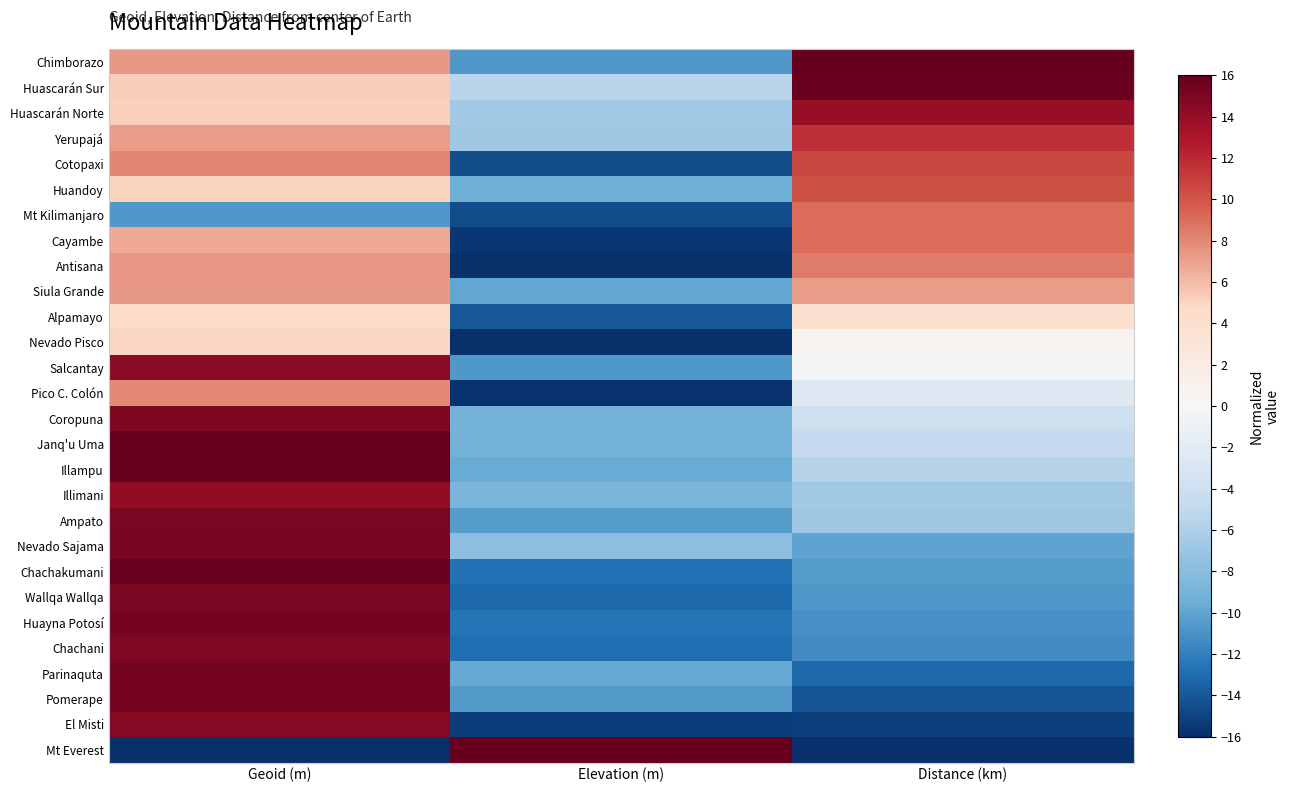

Reading left to right, transcribe all the data shown in this chart.

Chimborazo: Geoid (m)=7.4	Elevation (m)=-10.7	Distance (km)=16.0
Huascarán Sur: Geoid (m)=5.3	Elevation (m)=-5.5	Distance (km)=15.7
Huascarán Norte: Geoid (m)=5.2	Elevation (m)=-6.7	Distance (km)=14.0
Yerupajá: Geoid (m)=7.2	Elevation (m)=-6.9	Distance (km)=11.6
Cotopaxi: Geoid (m)=8.0	Elevation (m)=-14.5	Distance (km)=10.6
Huandoy: Geoid (m)=5.1	Elevation (m)=-9.4	Distance (km)=10.2
Mt Kilimanjaro: Geoid (m)=-10.7	Elevation (m)=-14.5	Distance (km)=9.1
Cayambe: Geoid (m)=6.7	Elevation (m)=-15.6	Distance (km)=9.0
Antisana: Geoid (m)=7.4	Elevation (m)=-16.0	Distance (km)=8.5
Siula Grande: Geoid (m)=7.3	Elevation (m)=-9.9	Distance (km)=7.2
Alpamayo: Geoid (m)=4.4	Elevation (m)=-14.0	Distance (km)=3.8
Nevado Pisco: Geoid (m)=5.0	Elevation (m)=-16.0	Distance (km)=0.6
Salcantay: Geoid (m)=14.5	Elevation (m)=-10.6	Distance (km)=-0.4
Pico C. Colón: Geoid (m)=7.9	Elevation (m)=-15.8	Distance (km)=-2.3
Coropuna: Geoid (m)=14.9	Elevation (m)=-9.0	Distance (km)=-3.9
Janq'u Uma: Geoid (m)=16.0	Elevation (m)=-9.0	Distance (km)=-4.8
Illampu: Geoid (m)=15.9	Elevation (m)=-9.6	Distance (km)=-5.6
Illimani: Geoid (m)=14.1	Elevation (m)=-8.7	Distance (km)=-6.7
Ampato: Geoid (m)=15.1	Elevation (m)=-10.5	Distance (km)=-6.8
Nevado Sajama: Geoid (m)=15.2	Elevation (m)=-7.8	Distance (km)=-10.1
Chachakumani: Geoid (m)=15.9	Elevation (m)=-12.7	Distance (km)=-10.5
Wallqa Wallqa: Geoid (m)=15.1	Elevation (m)=-13.2	Distance (km)=-10.7
Huayna Potosí: Geoid (m)=15.3	Elevation (m)=-12.5	Distance (km)=-11.1
Chachani: Geoid (m)=14.8	Elevation (m)=-12.8	Distance (km)=-11.4
Parinaquta: Geoid (m)=15.3	Elevation (m)=-9.8	Distance (km)=-13.2
Pomerape: Geoid (m)=15.3	Elevation (m)=-10.5	Distance (km)=-14.0
El Misti: Geoid (m)=14.7	Elevation (m)=-15.3	Distance (km)=-15.2
Mt Everest: Geoid (m)=-16.0	Elevation (m)=16.0	Distance (km)=-16.0